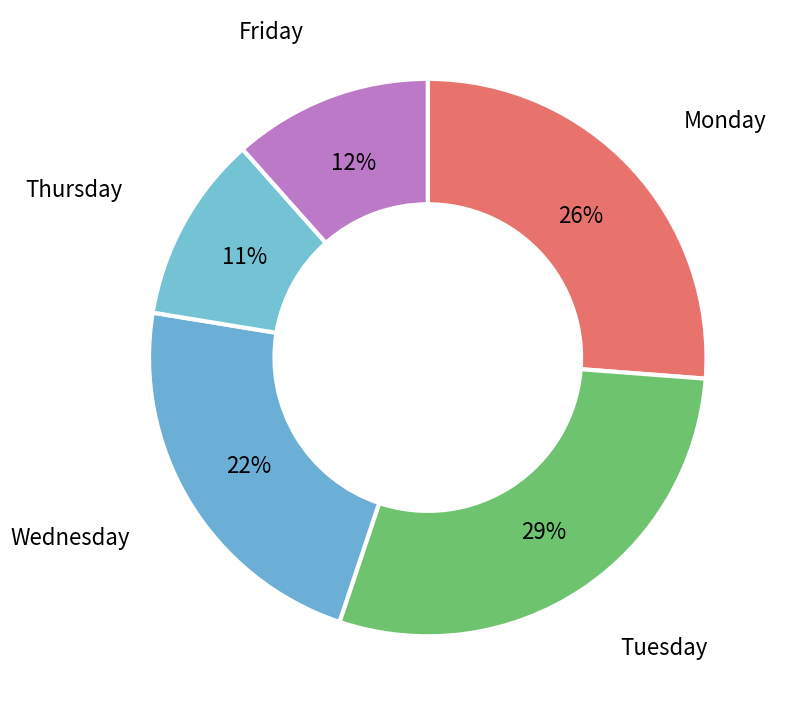

The Wednesday slice represents 9% of the pie. True or false?

False